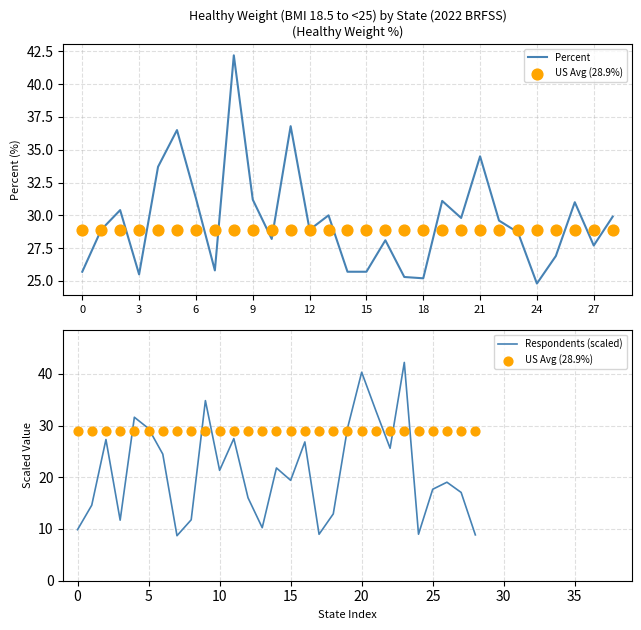

Which series has the largest total across all categories?

Percent